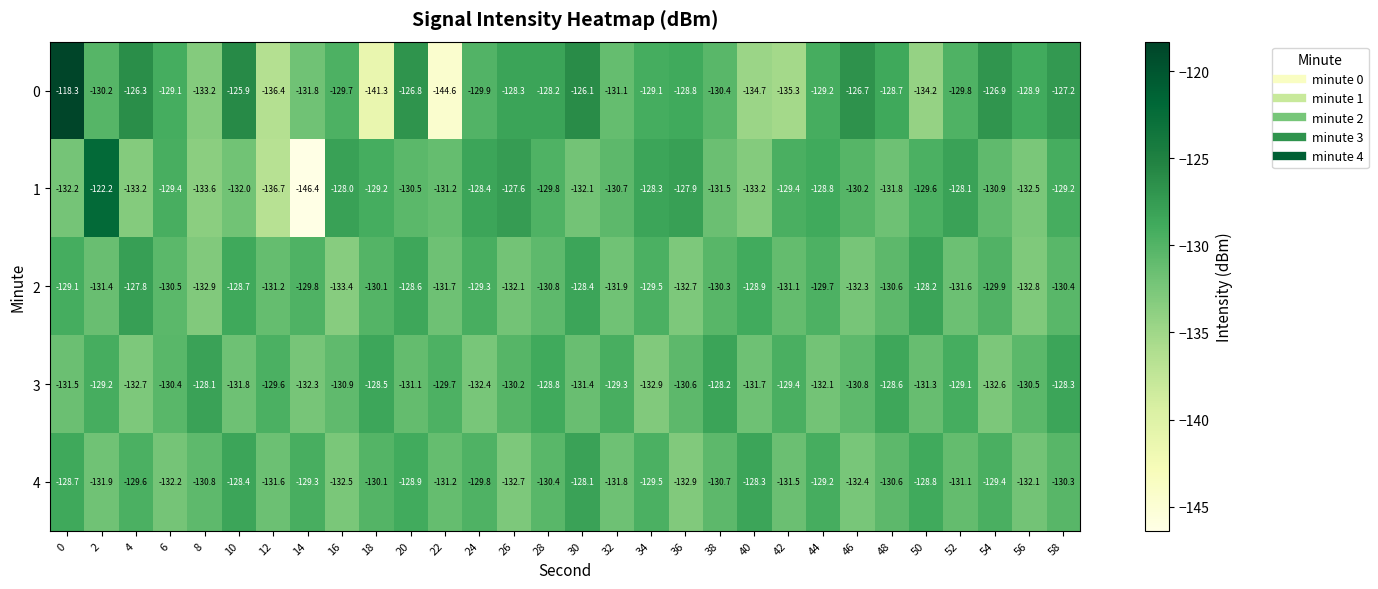

What is the approximate value of 1 at 0?

-132.2